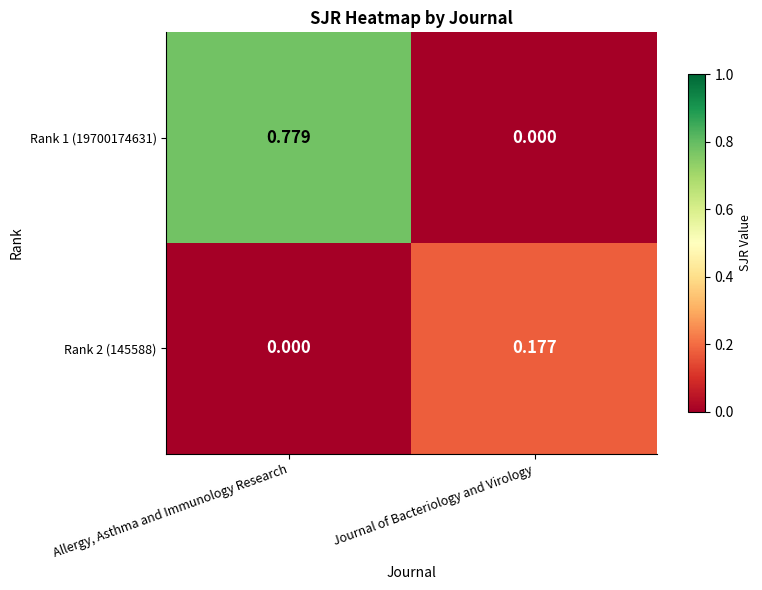

At how many categories does at least one series exceed 0?

2